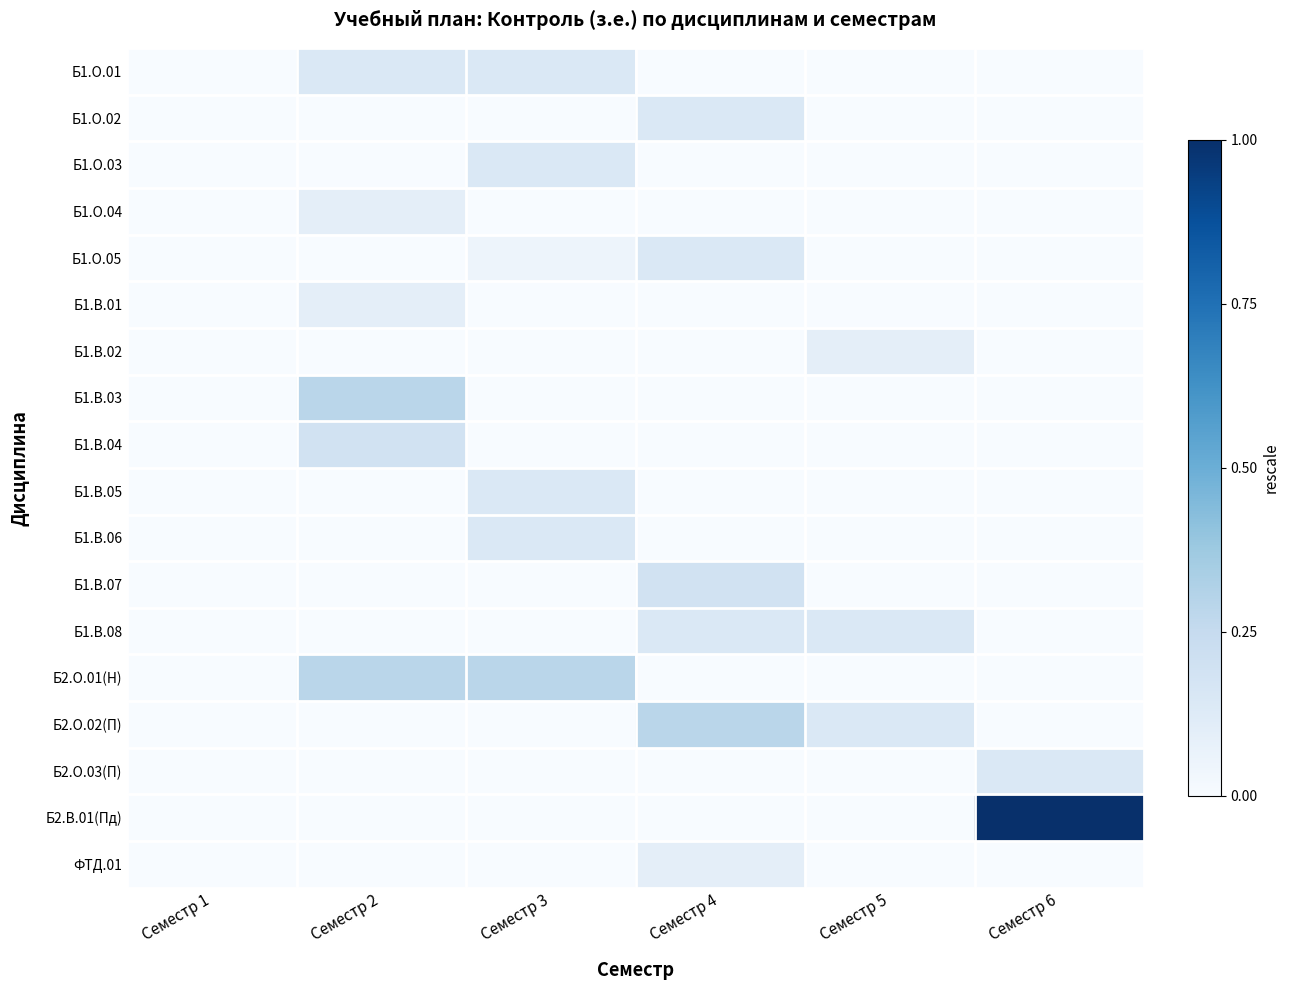

What is the spread (max minus min) of values at Семестр 6?

1.0